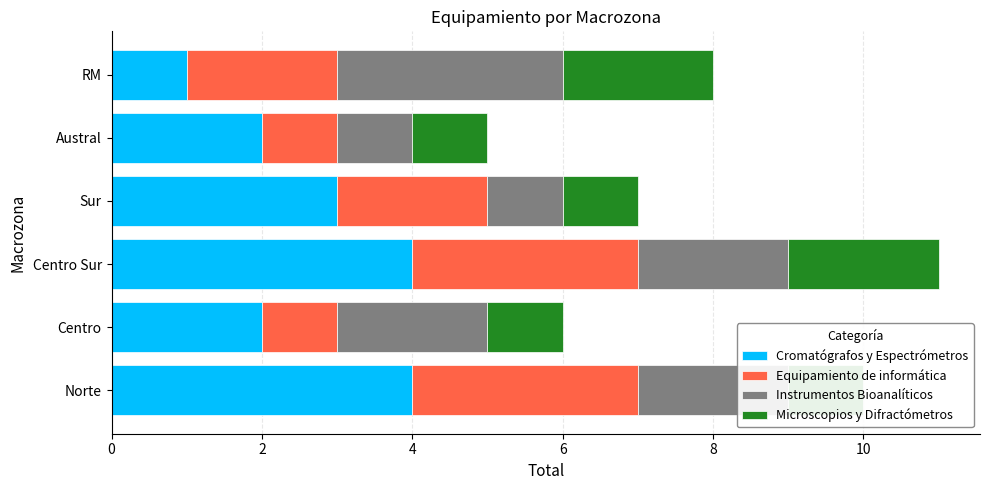

Is it true that Instrumentos Bioanalíticos equals 1 at 0?

False